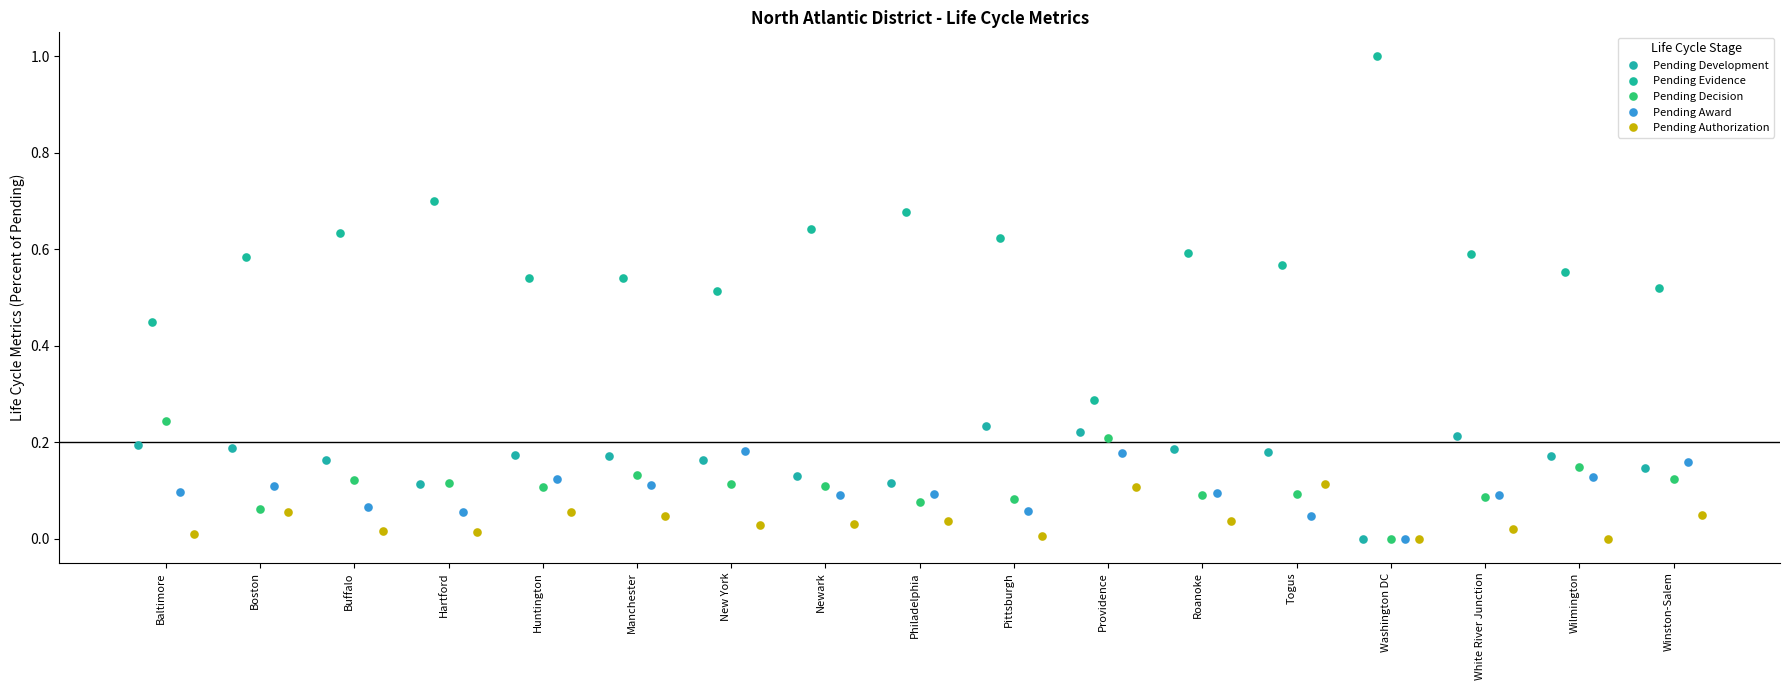

What is the approximate value of Pending Development at Hartford?

0.1